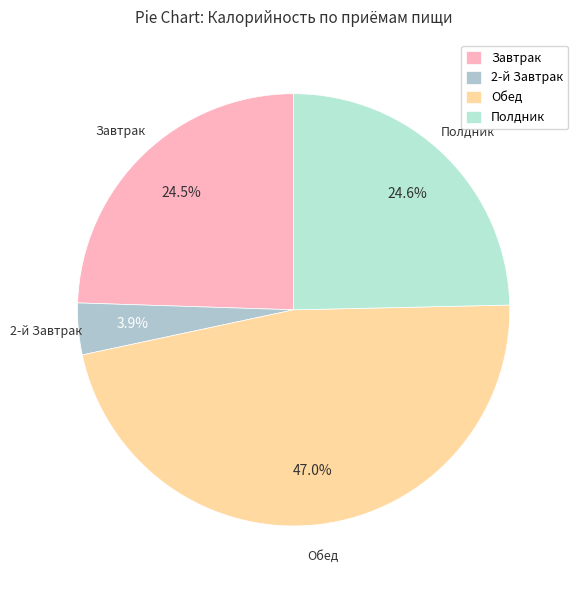

Count the number of slices in the pie.

4